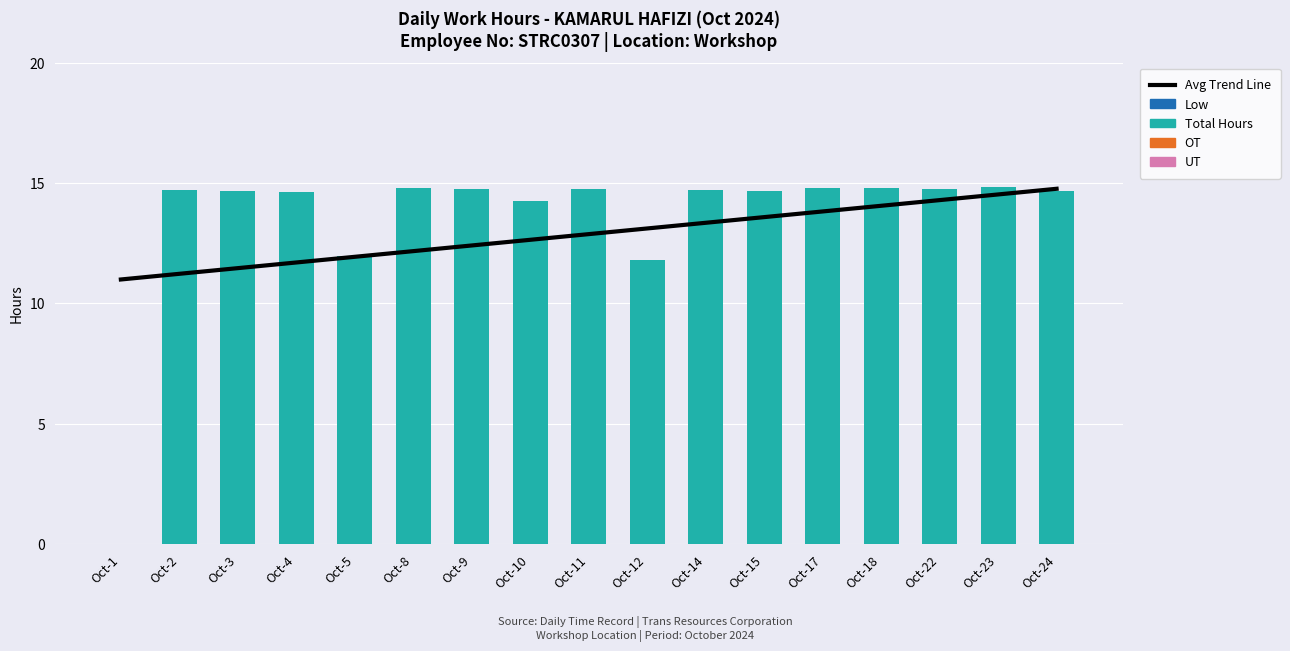

Is it true that Avg Trend Line equals 20.8 at Oct-9?

False